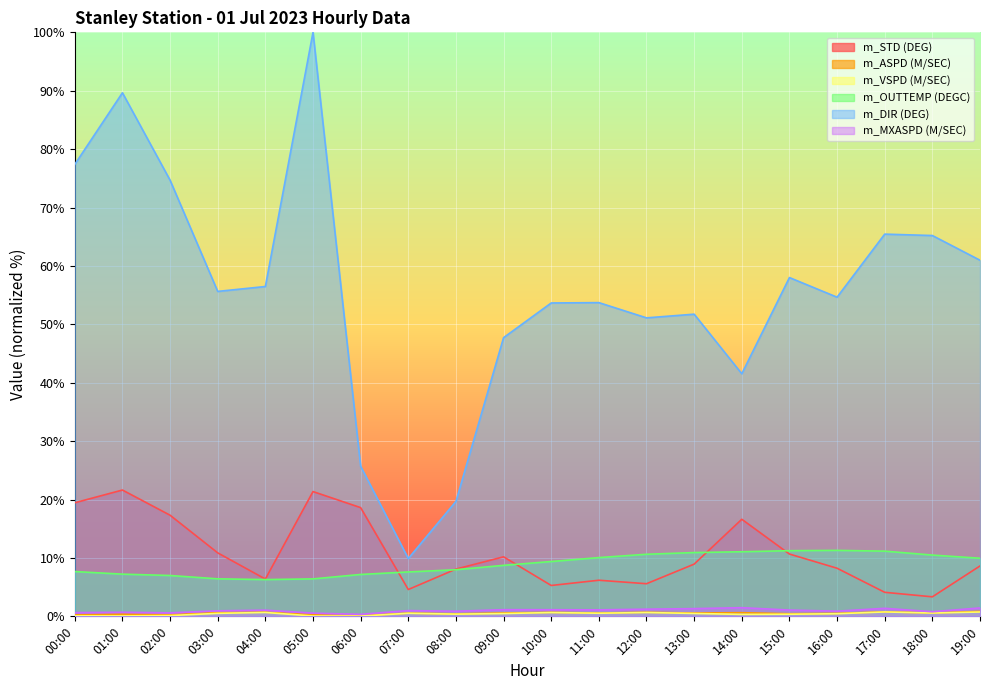

The m_DIR (DEG) series shows 2.0 at 07:00. True or false?

False